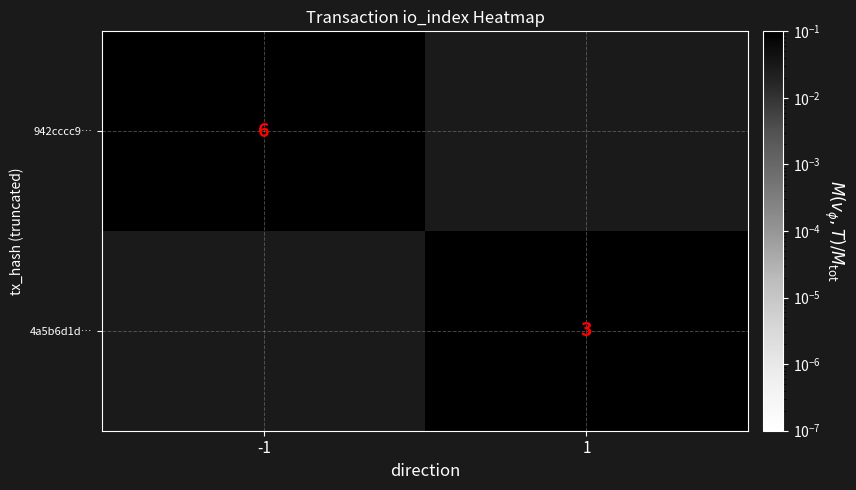

The 942cccc9… series shows 6 at -1. True or false?

True